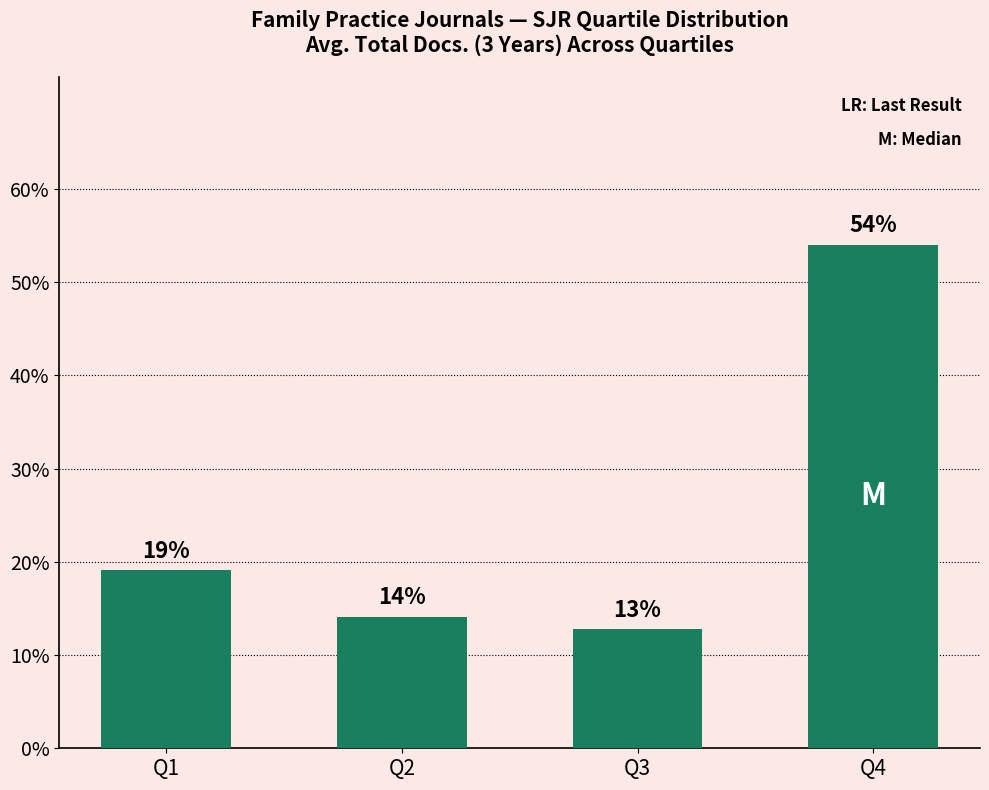

At which label does the data first exceed 19?

Q1